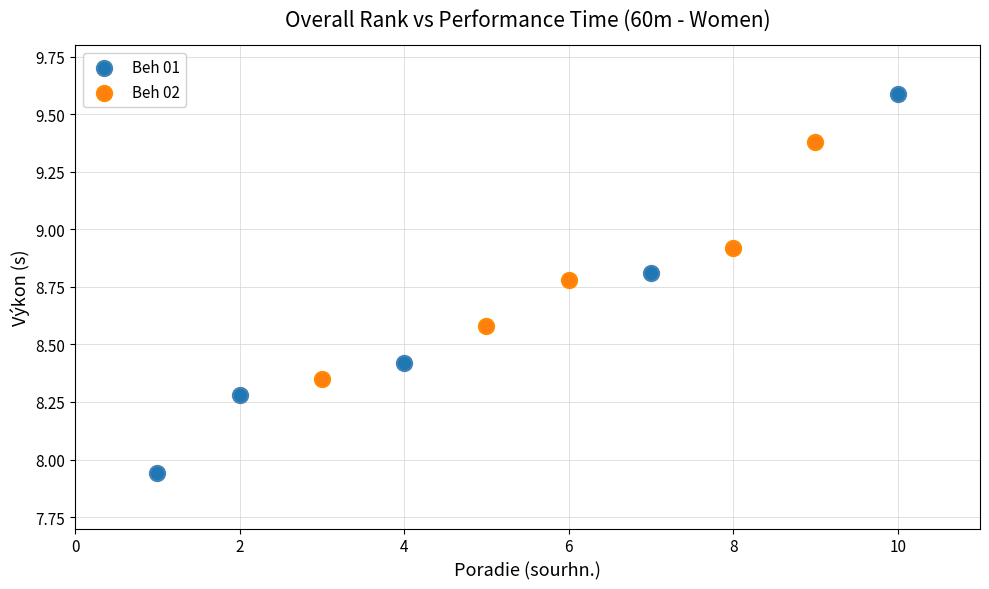

Which series has the largest Y range (max minus min)?

Beh 01